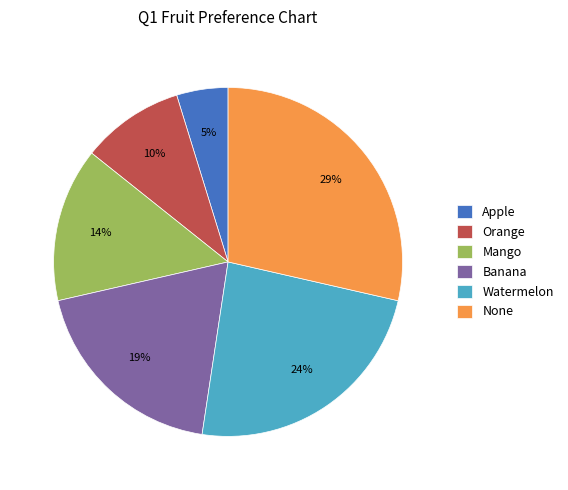

What is the smallest slice in the pie chart?

Apple